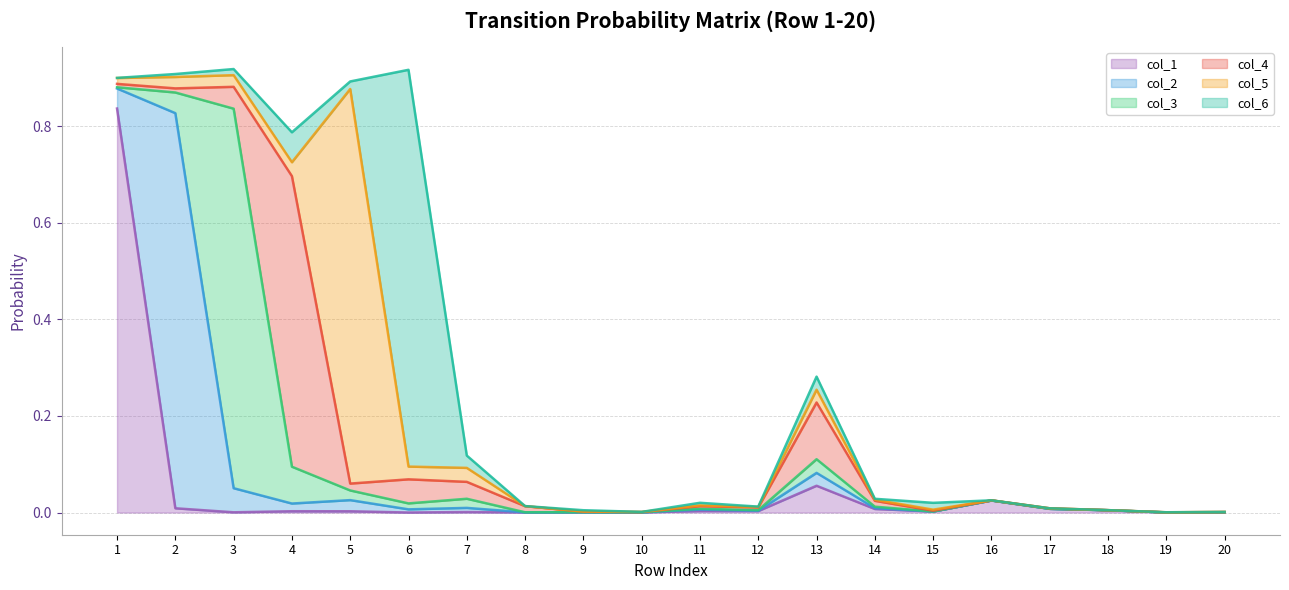

How many intersections are there between col_5 and col_4?

5